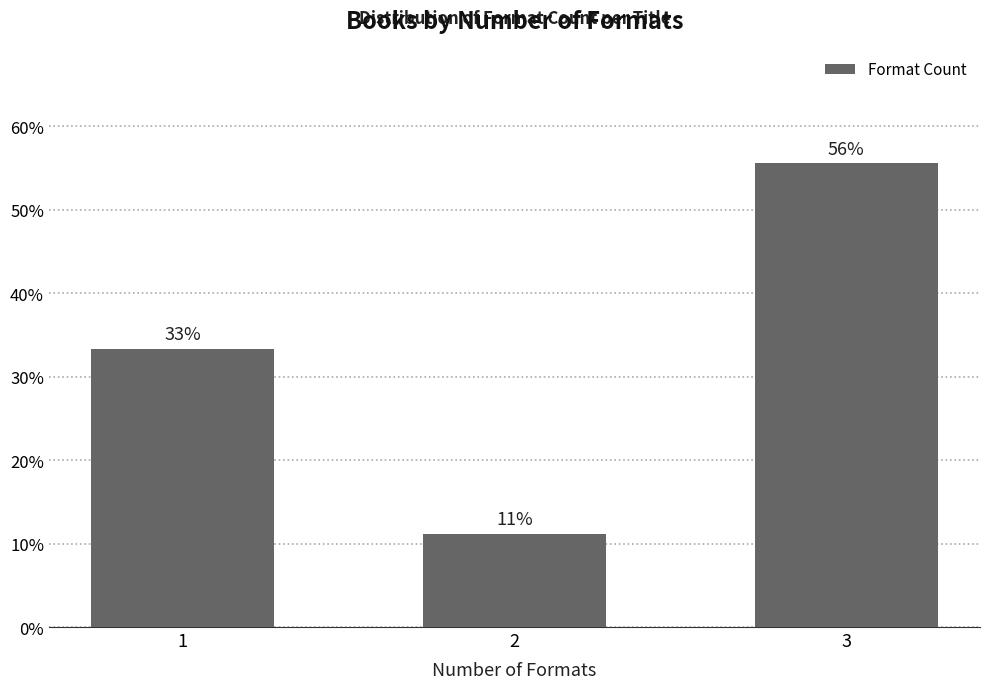

How many bars are there in total?

3